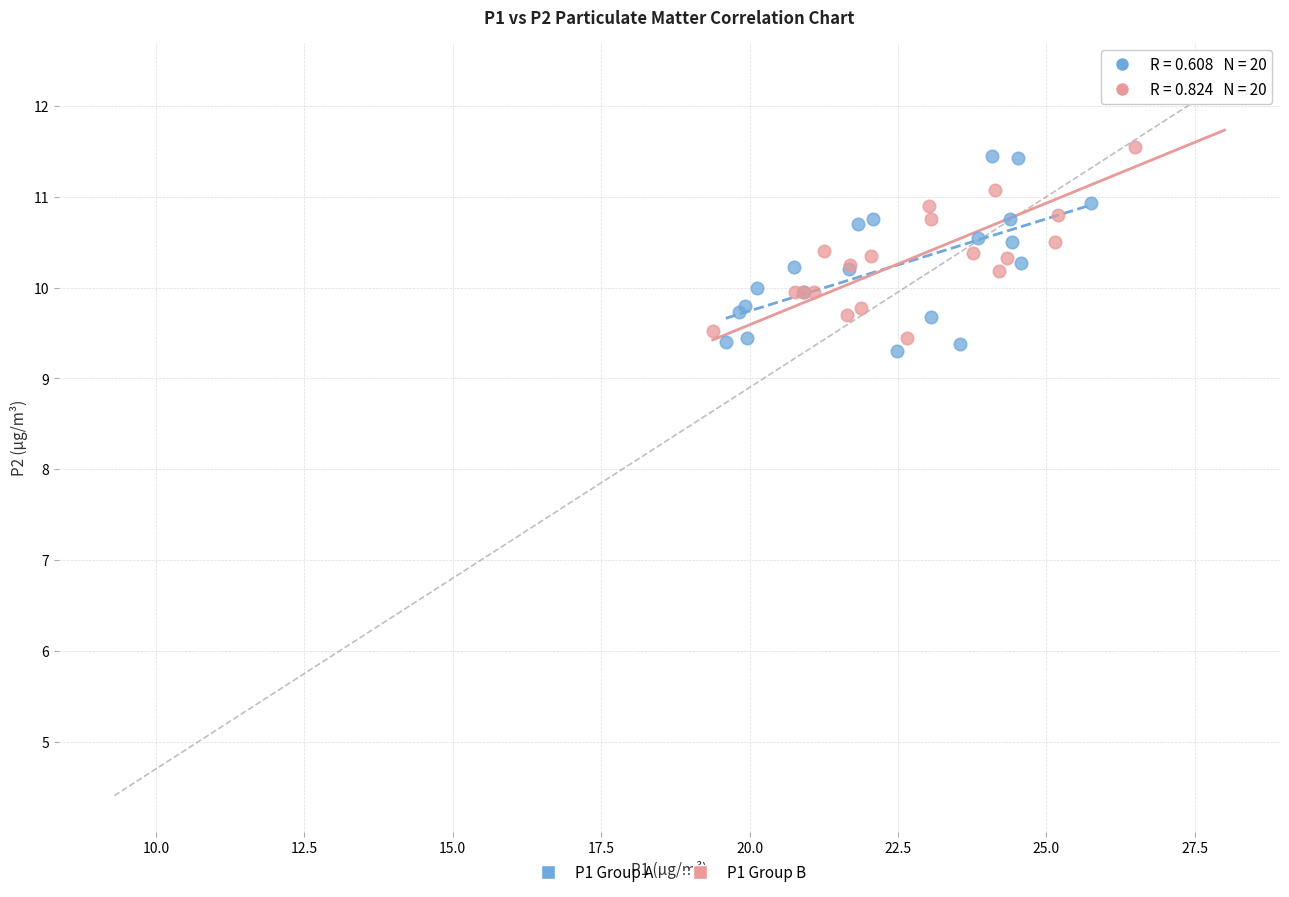

Which series has the largest Y range (max minus min)?

P1 Group B